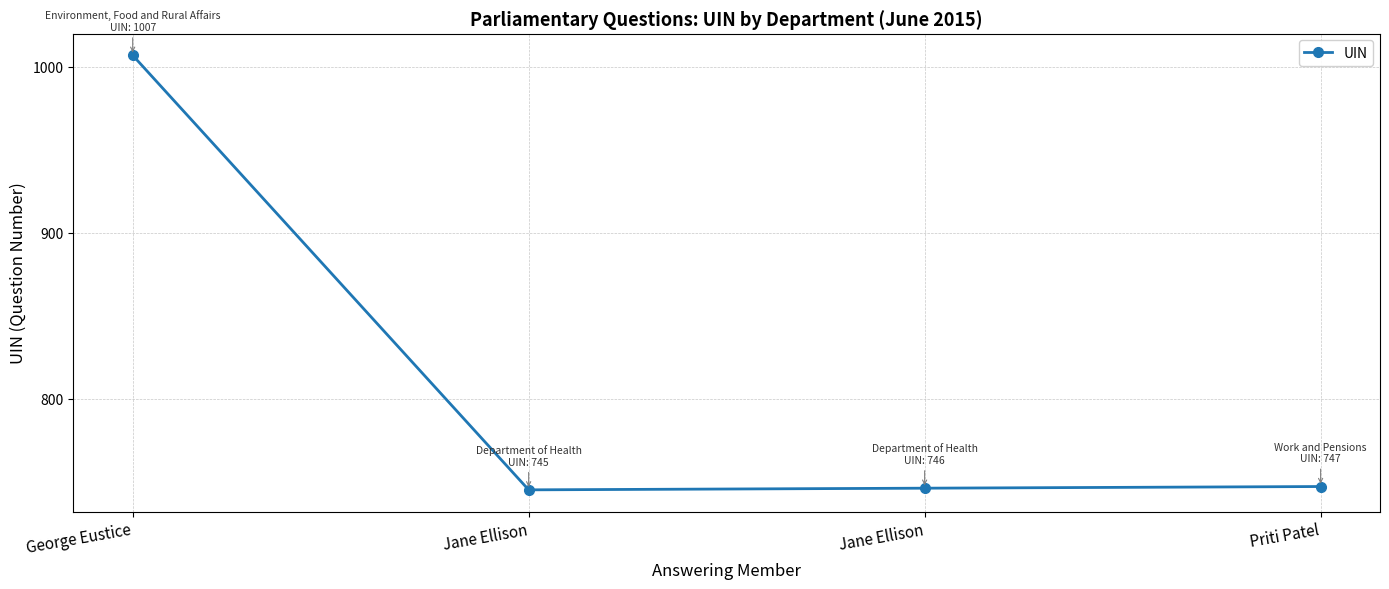

Read the value at Jane Ellison, to the nearest 50.

750